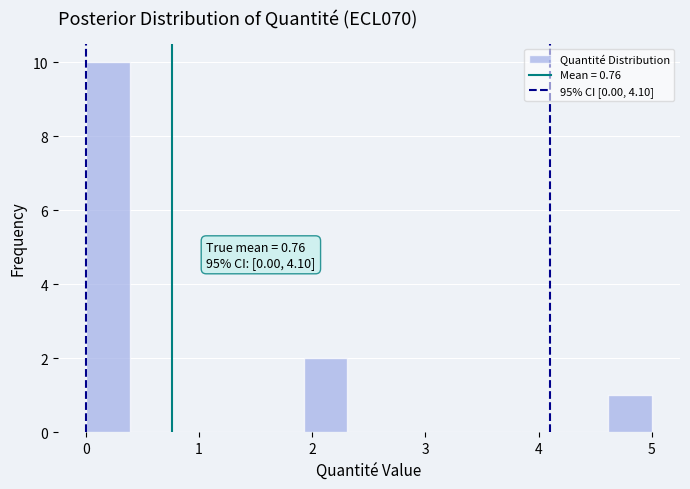

Around what value on the x-axis is the tallest bar? Give the approximate position of its centre, as read against the axis.

0.2